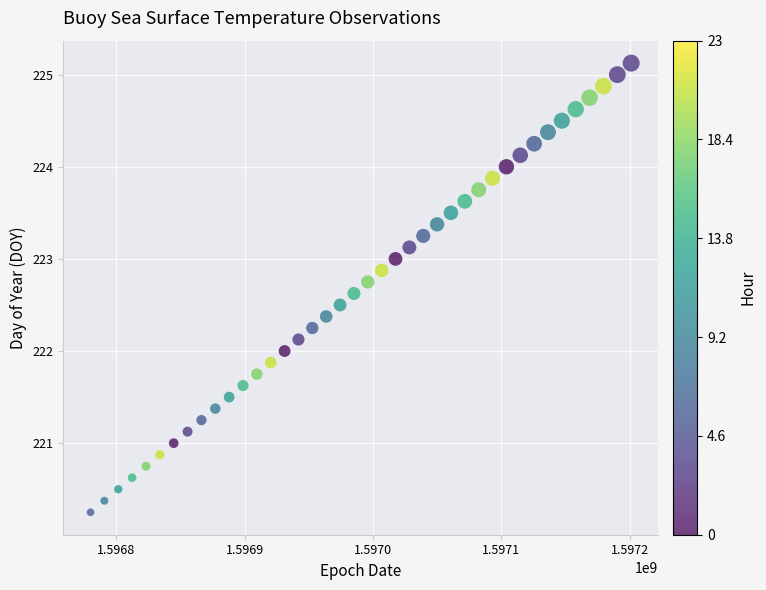

What is the range of Y values (max minus min)?

4.9